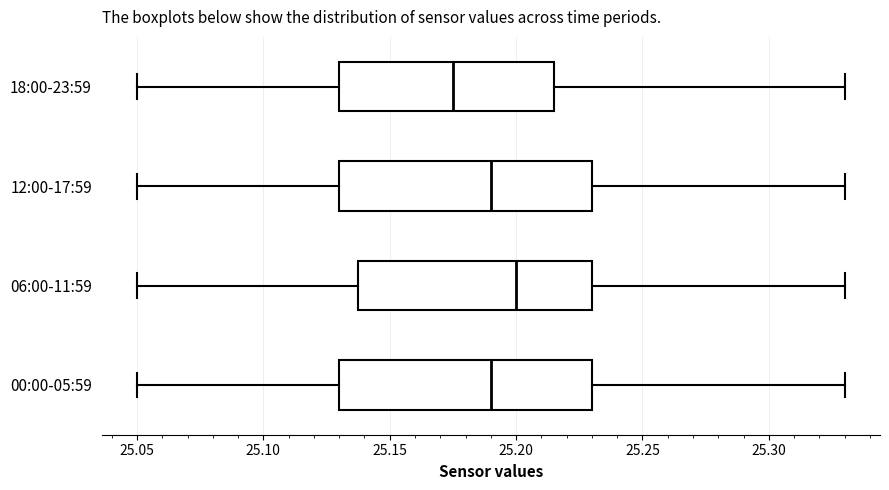

Where is the right edge of the box for 18:00-23:59 on the x-axis? The values are not printed on the chart, so give them approximately, as read against the axis.

25.215